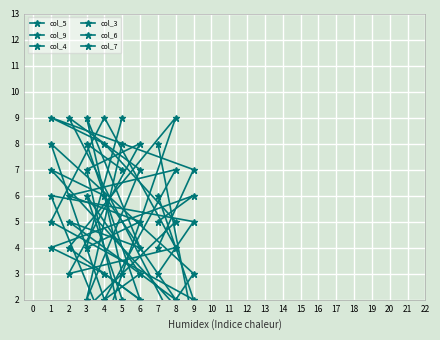

How many interior local peaks does the col_5 series have?

2